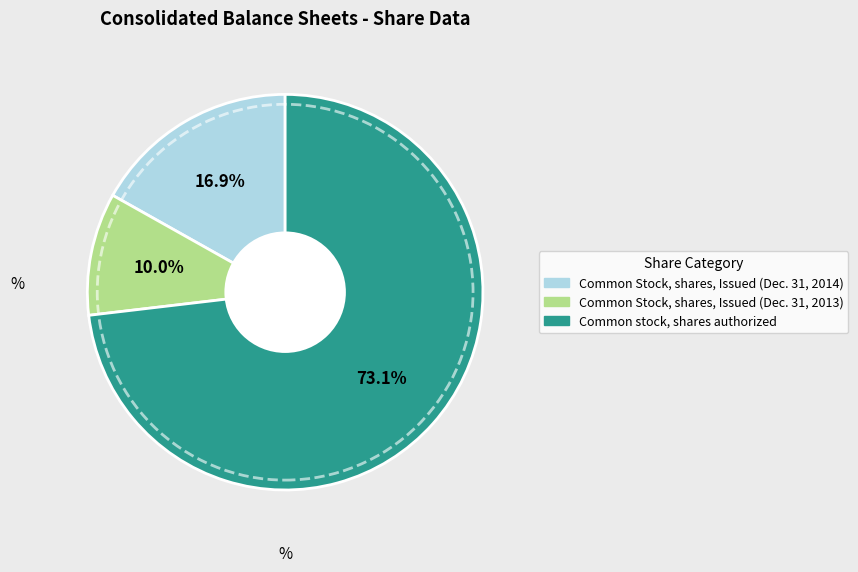

Is it true that Common stock, shares authorized is 73% of the pie?

True